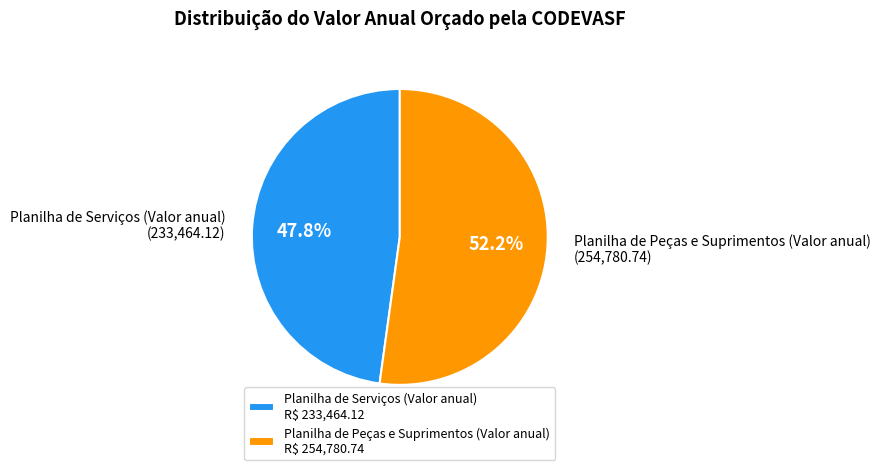

Combined, what portion of the pie is Planilha de Peças e Suprimentos (Valor anual) and Planilha de Serviços (Valor anual)?

100.0%